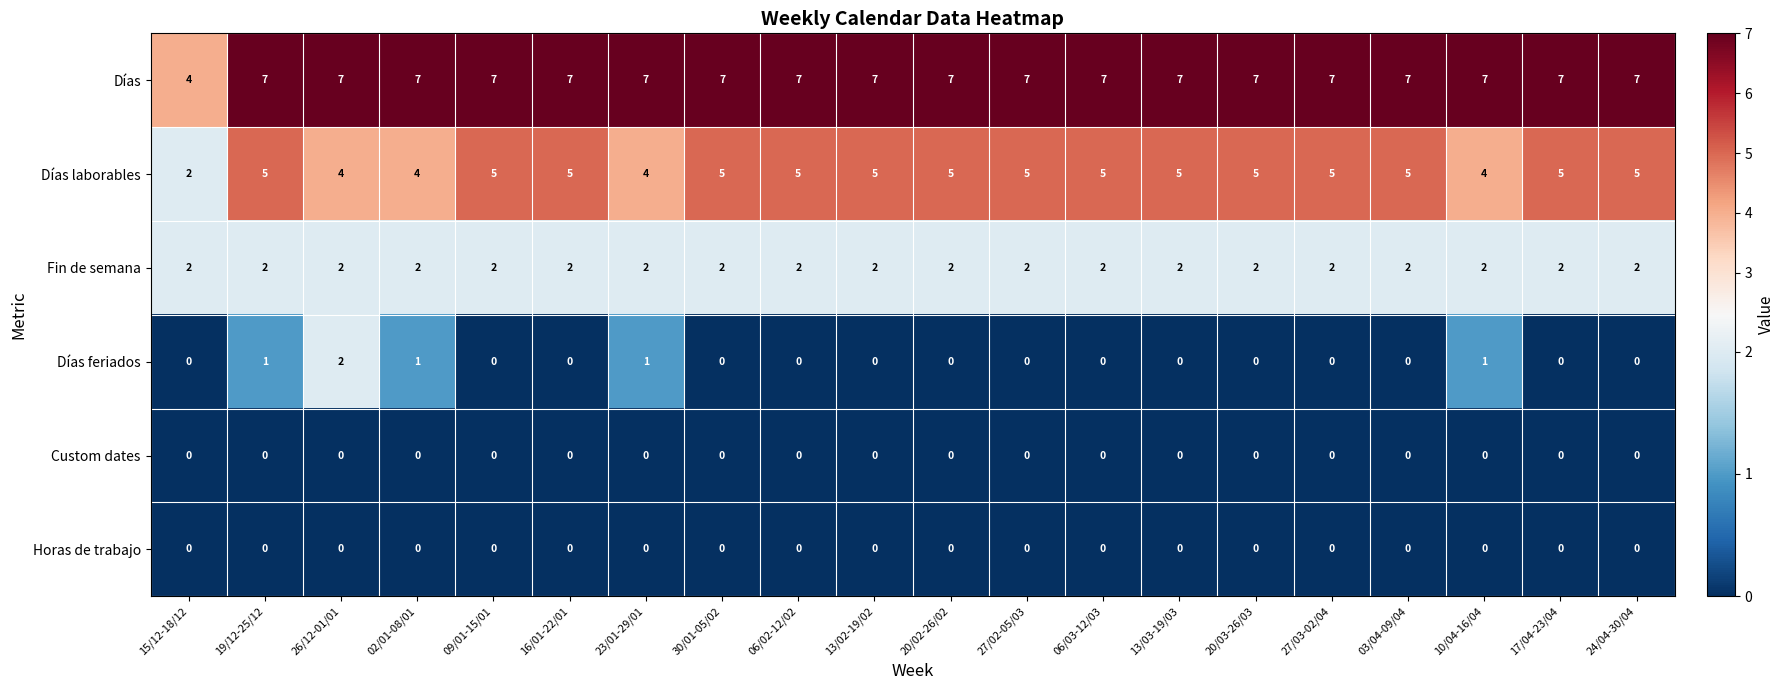

What is the difference between the highest and lowest values at 26/12-01/01?

7